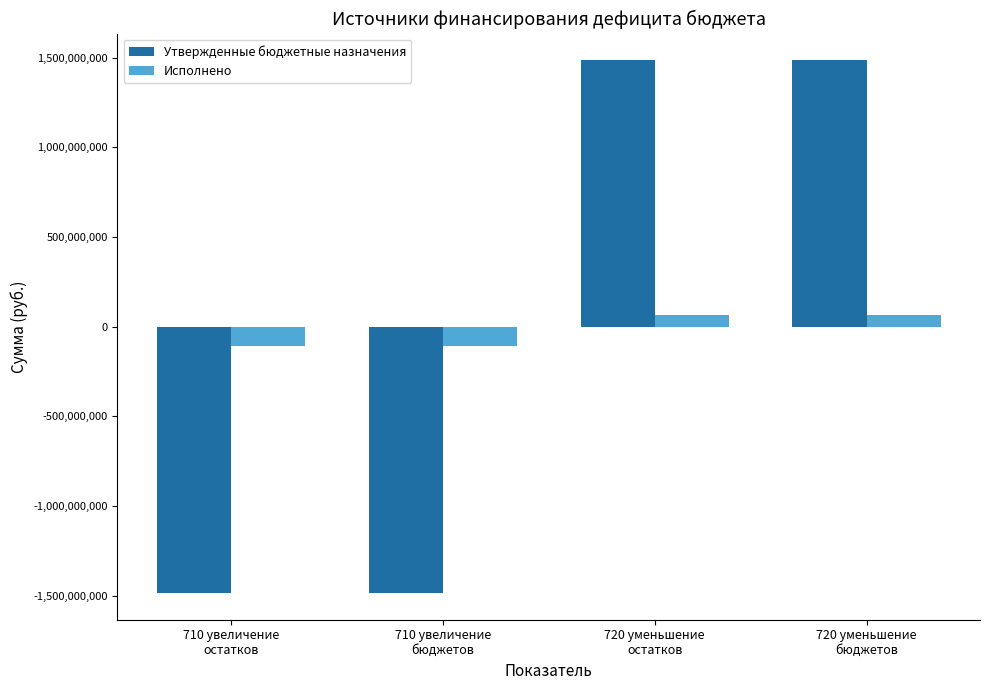

True or false: Исполнено has a value of -105281270.2 at 710 увеличение
бюджетов.

True